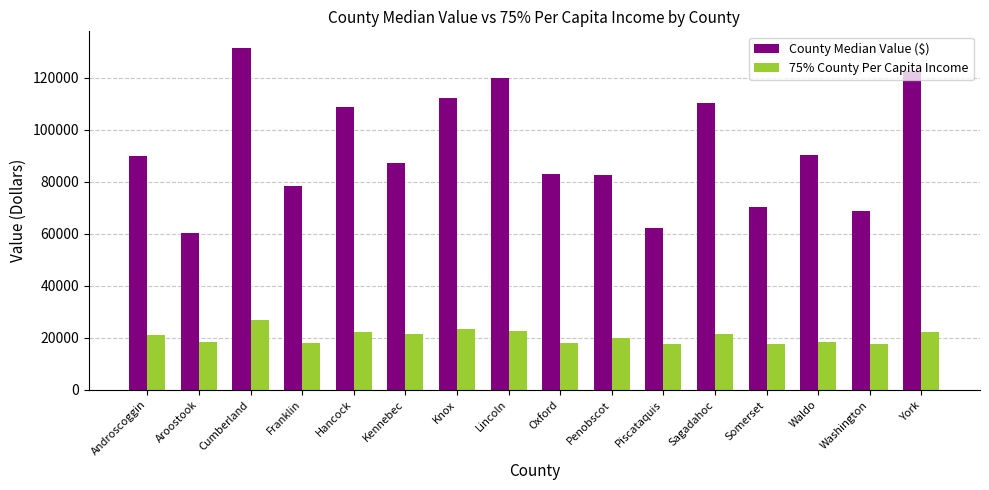

Rank the series at Kennebec from lowest to highest value.

75% County Per Capita Income, County Median Value ($)